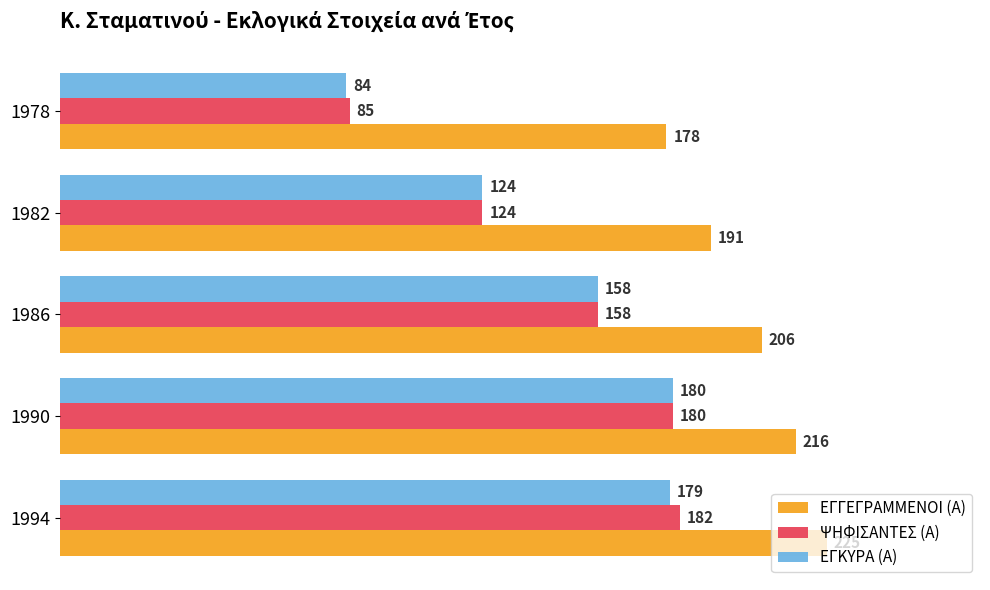

Which series has the largest total across all categories?

ΕΓΓΕΓΡΑΜΜΕΝΟΙ (Α)